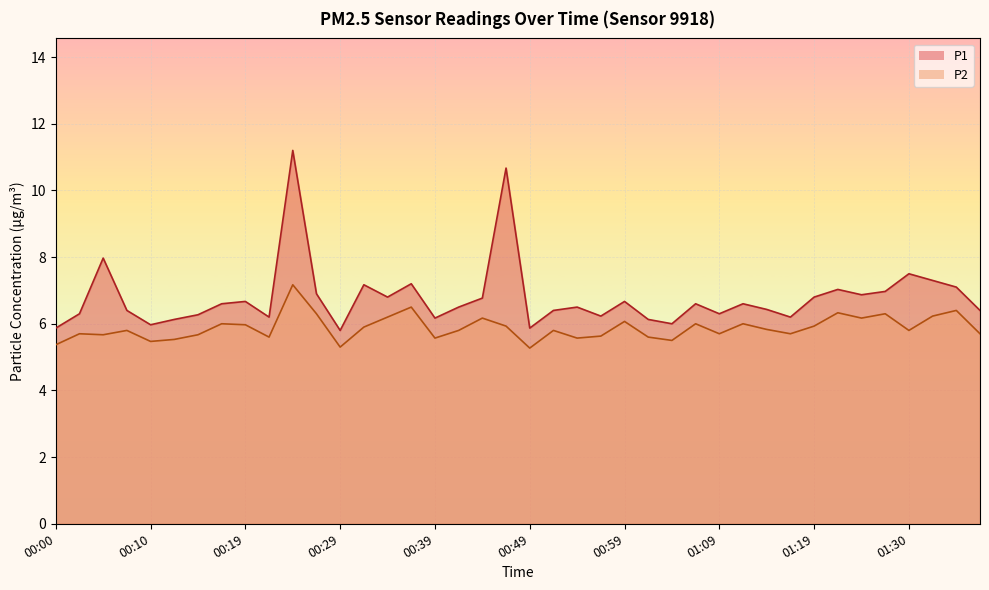

How many categories are shown in the chart?

40